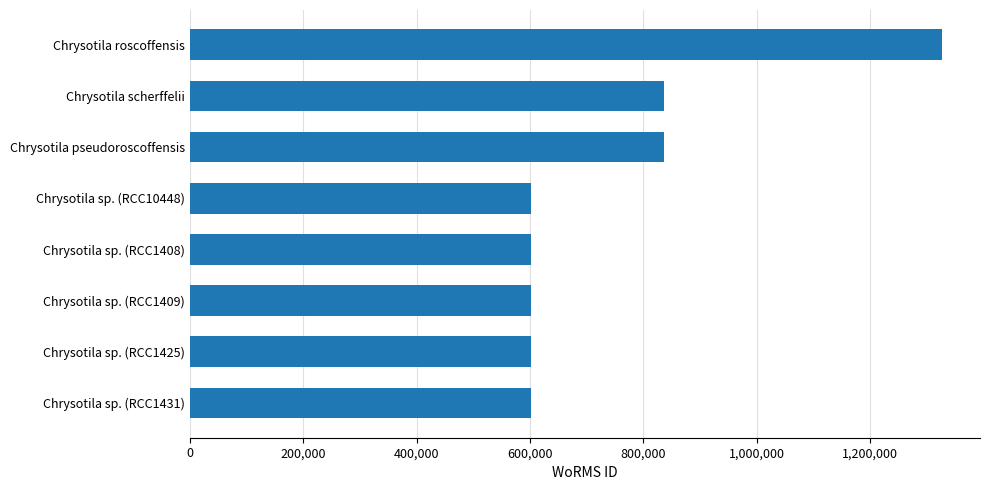

Is it true that the value at Chrysotila sp. (RCC10448) is 227499?

False